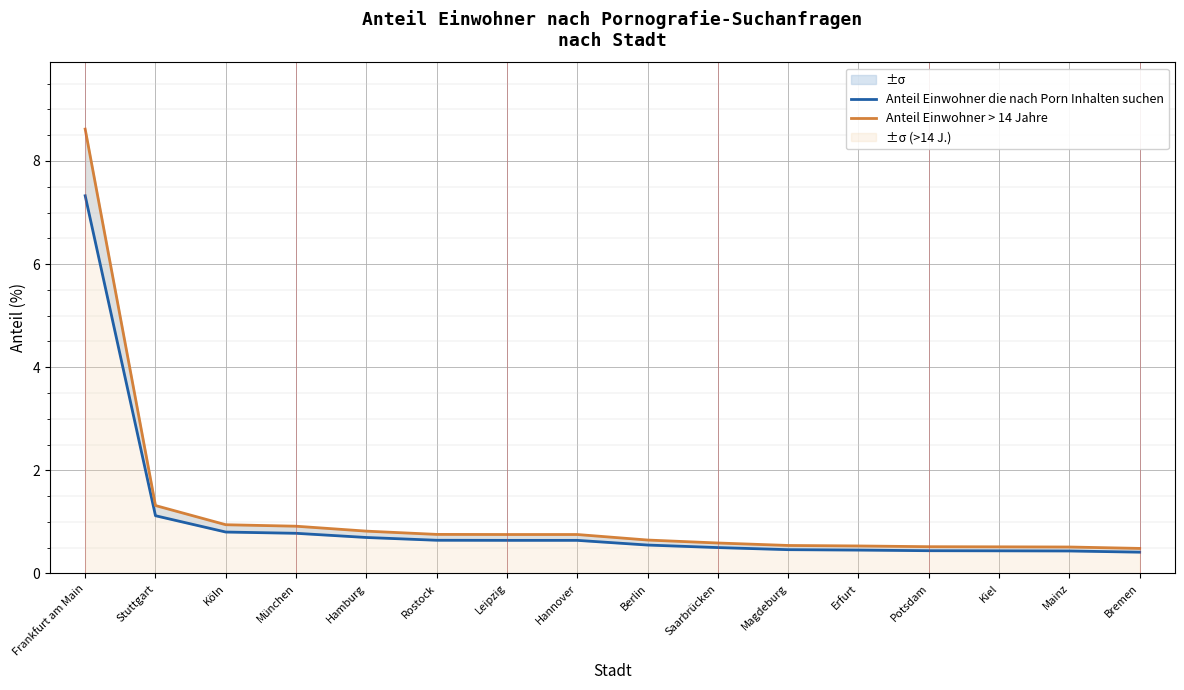

At which category is the sum across all series the highest?

Frankfurt am Main